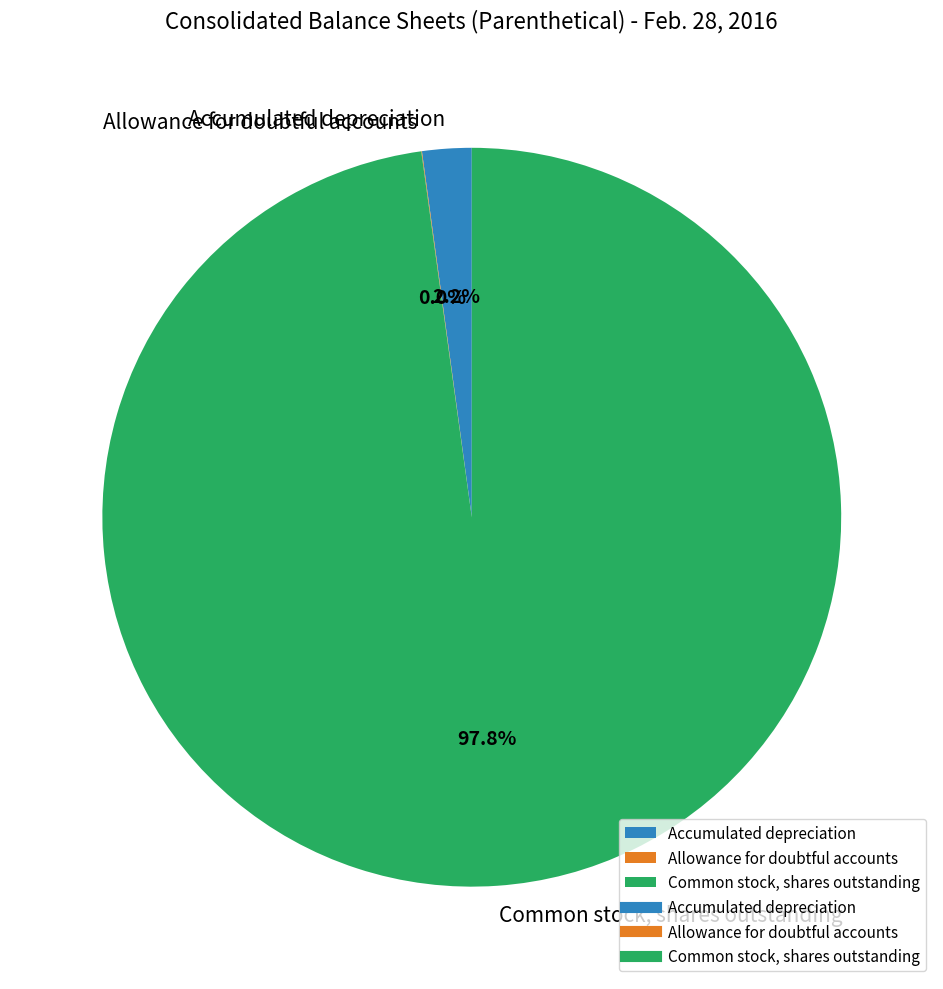

Which slice is the largest?

Common stock, shares outstanding